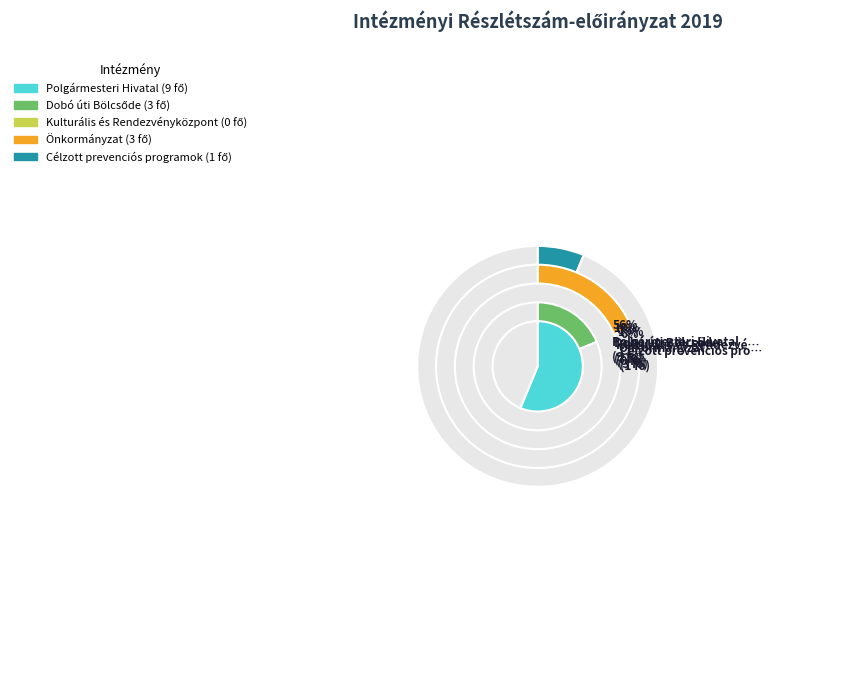

What is the change in value from Polgármesteri Hivatal to Kulturális és Rendezvényközpont?

-9